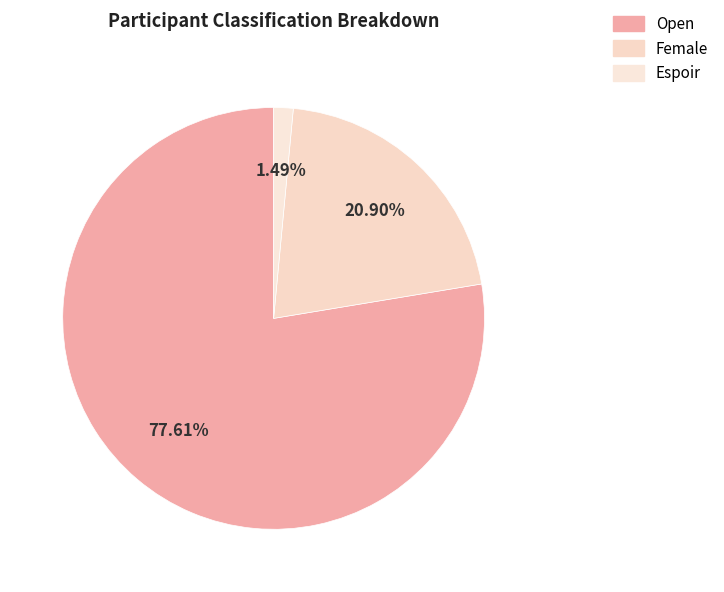

How many segments does this pie chart have?

3